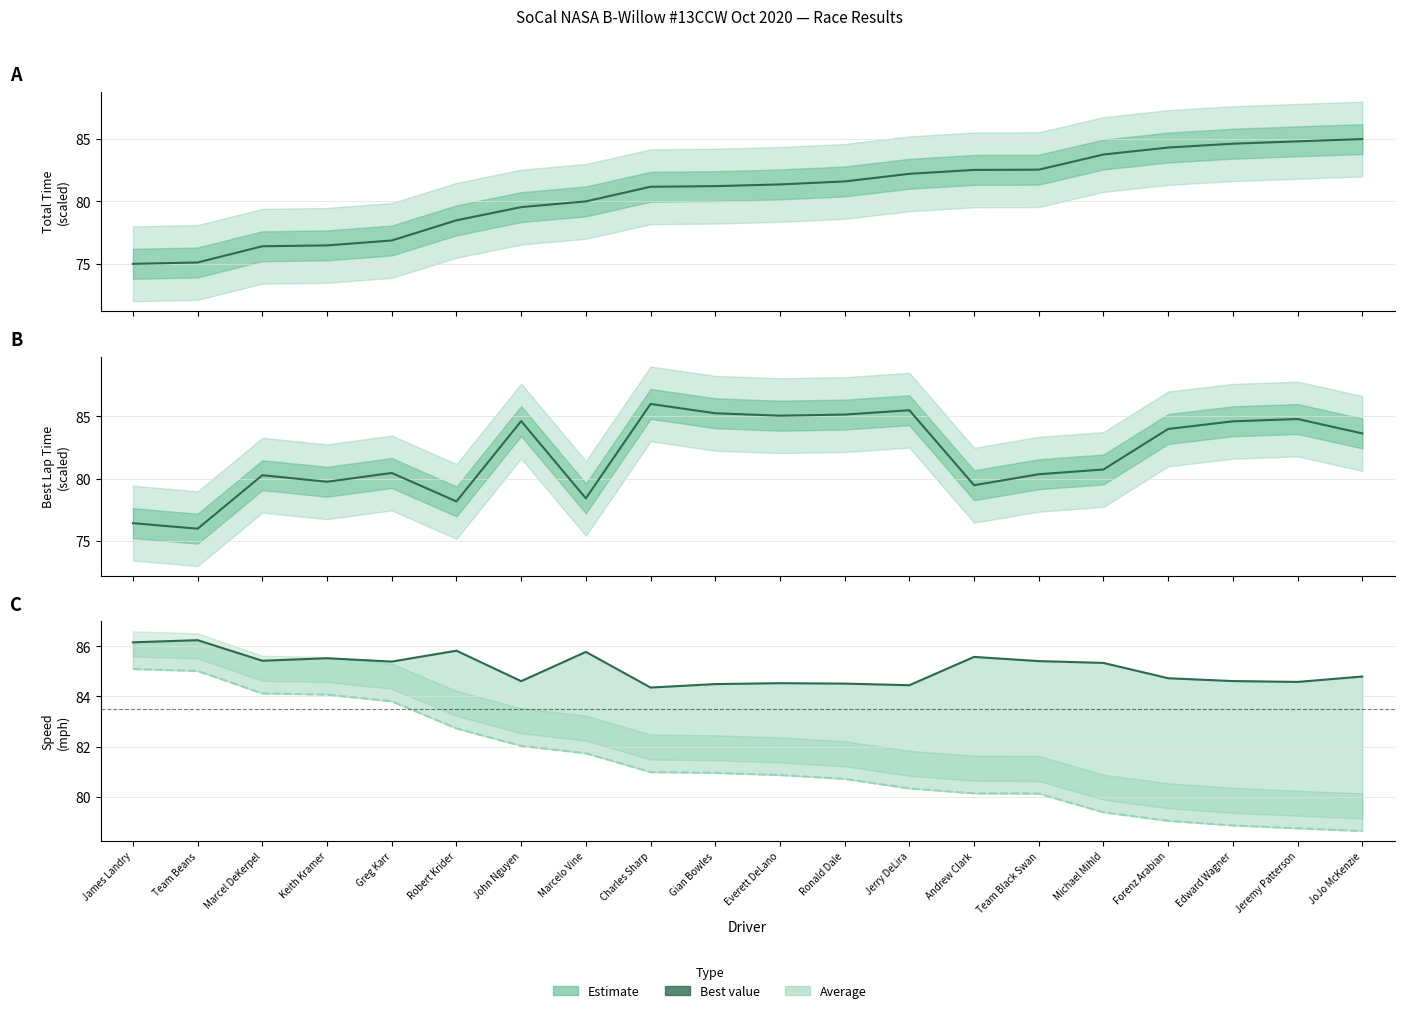

What is the sum of the Total Time values at Robert Krider and Keith Kramer?

155.0